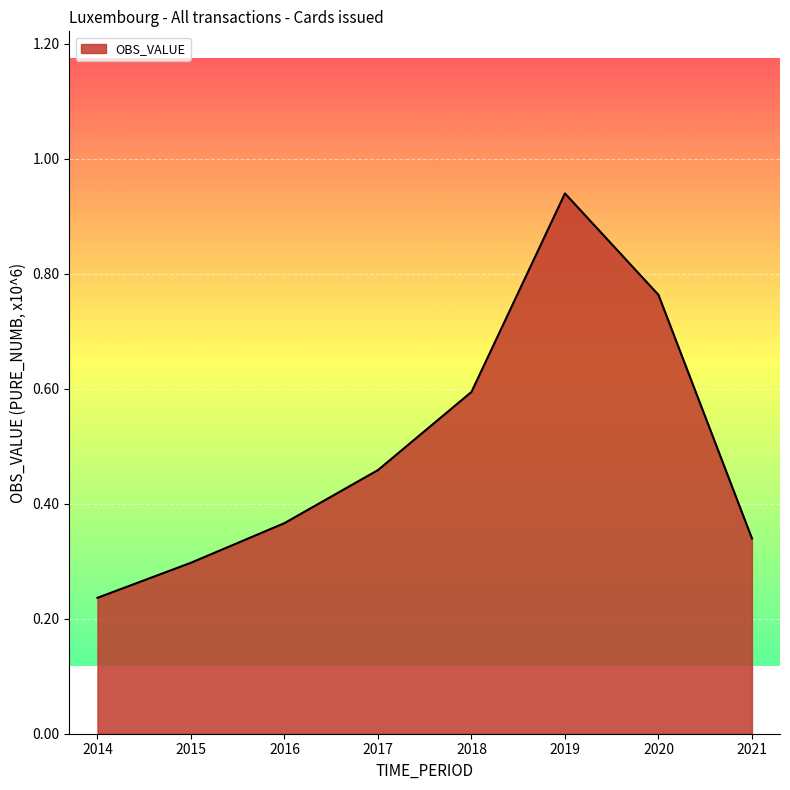

Rank the categories by value from lowest to highest.

2014, 2015, 2021, 2016, 2017, 2018, 2020, 2019